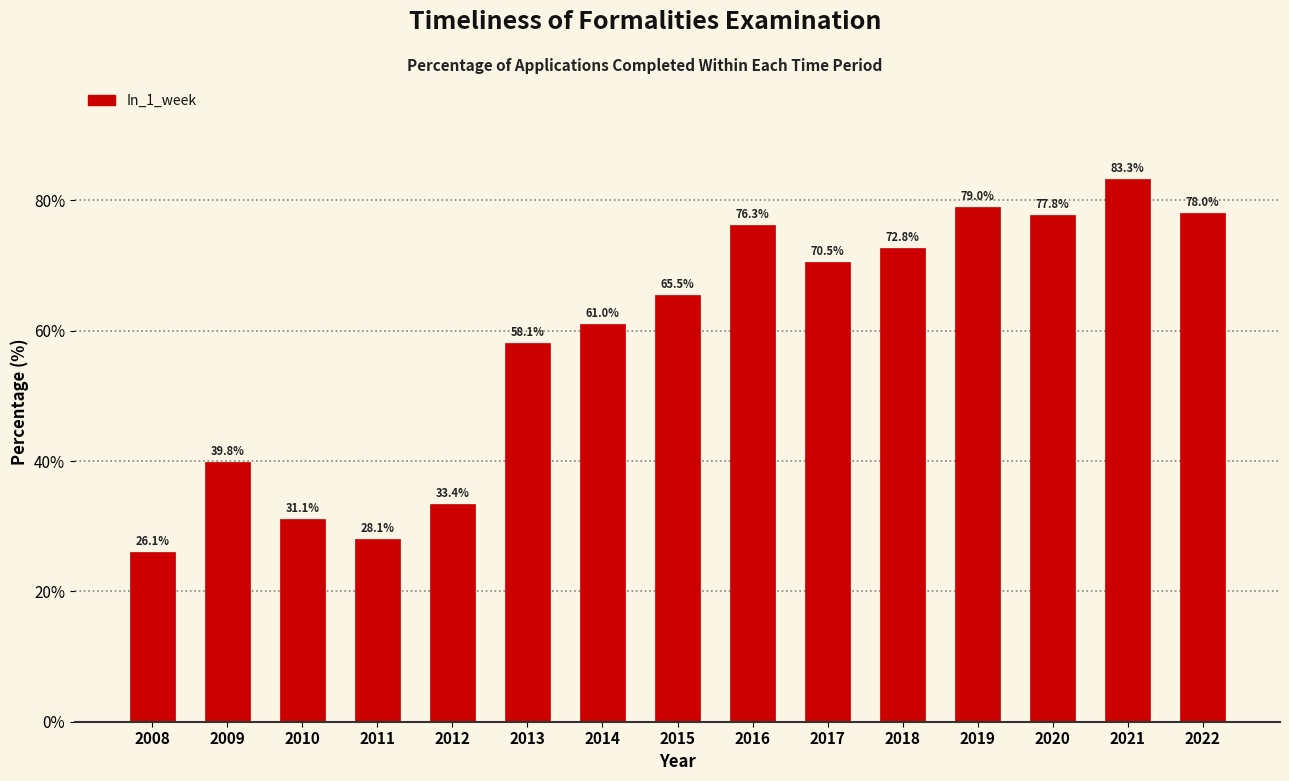

Reading left to right, transcribe all the data shown in this chart.

26.1	39.8	31.1	28.1	33.4	58.1	61.0	65.5	76.3	70.5	72.8	79.0	77.8	83.3	78.0